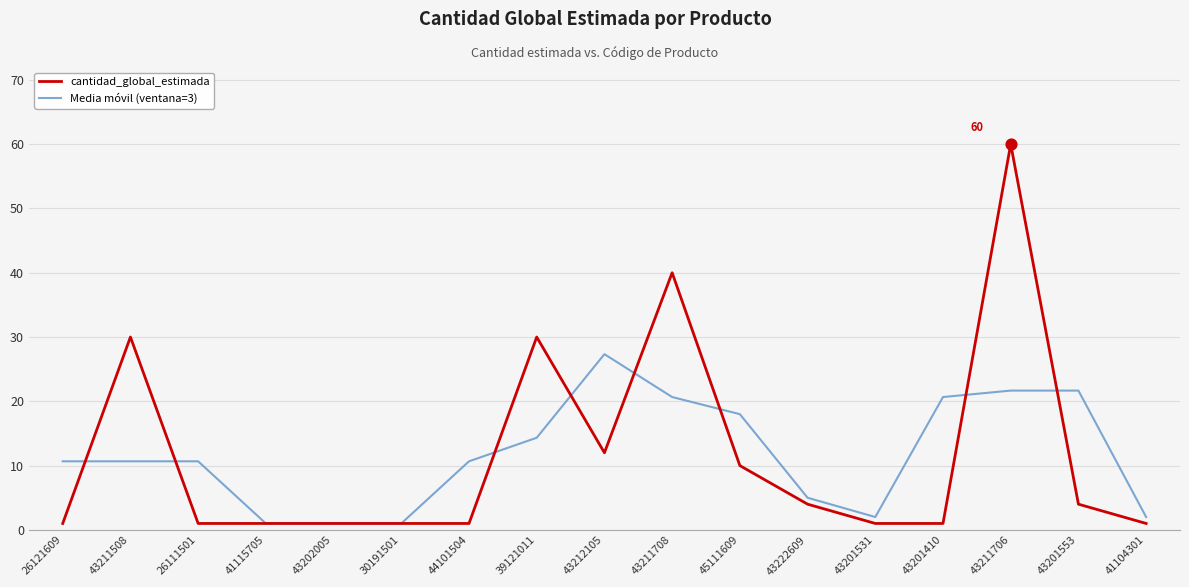

Which series has the largest range (max minus min)?

cantidad_global_estimada